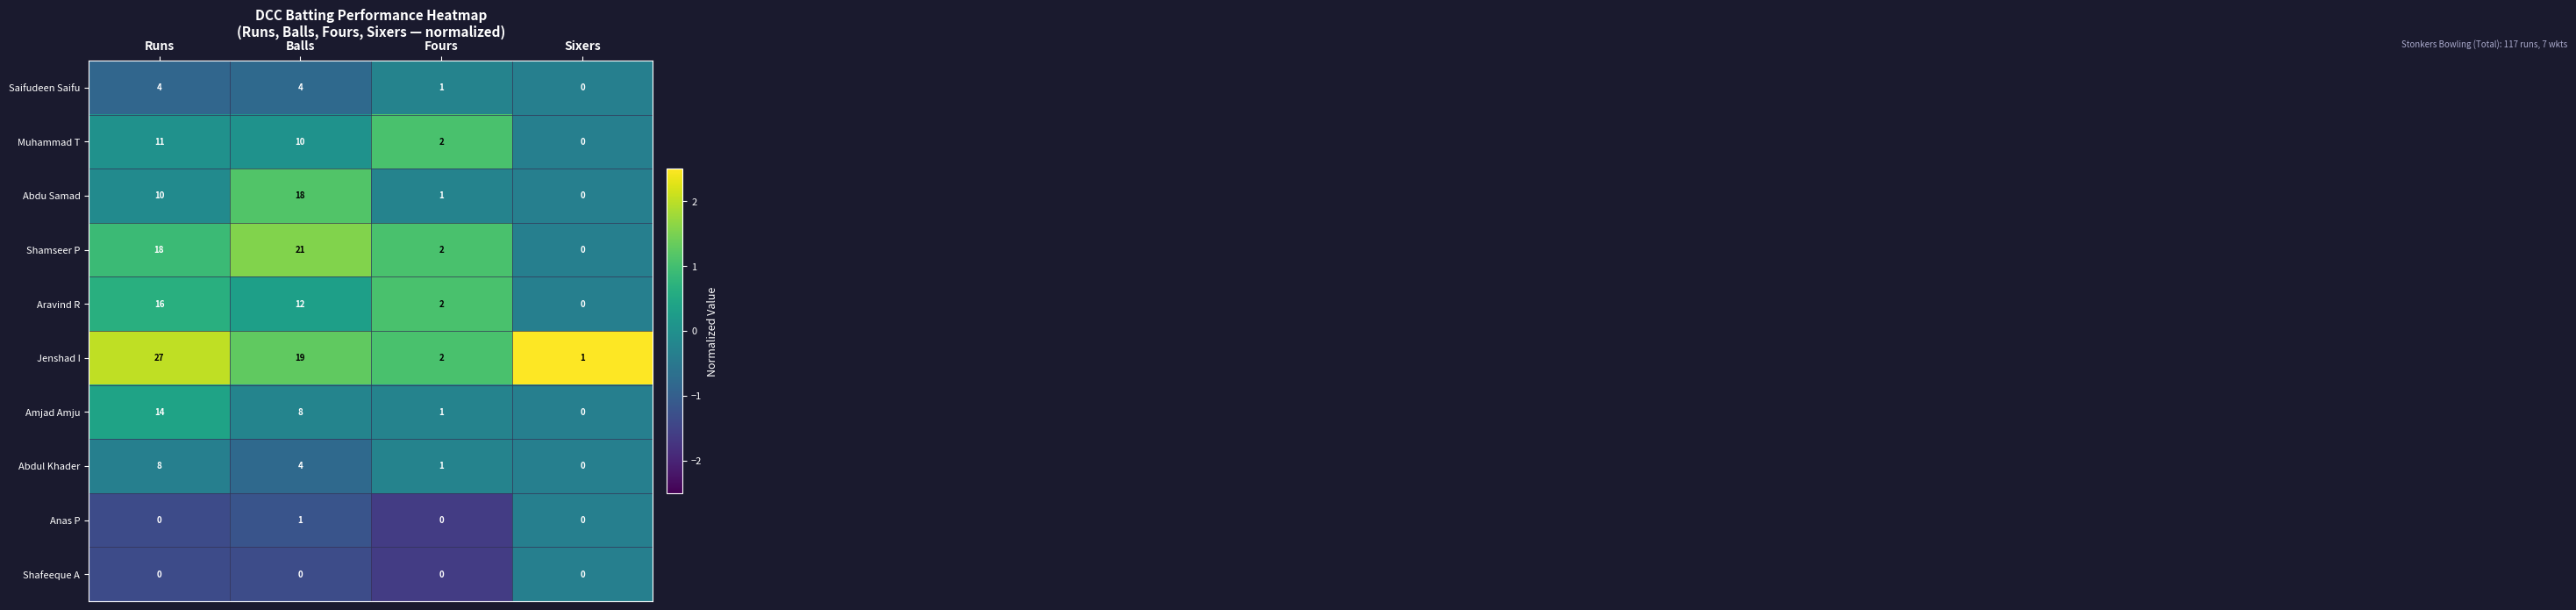

What is the difference between the highest and lowest values at Runs?

27